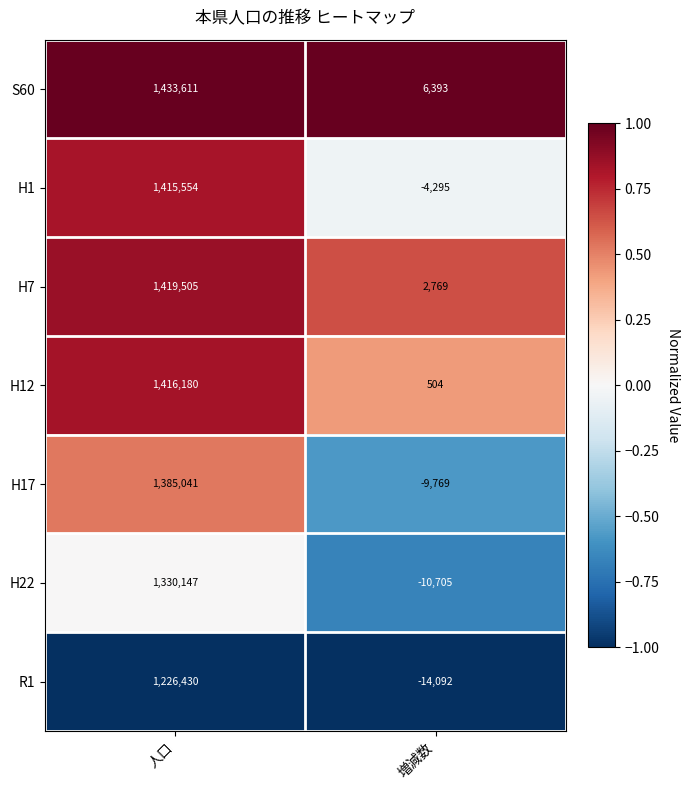

How many data points does each series have?

2